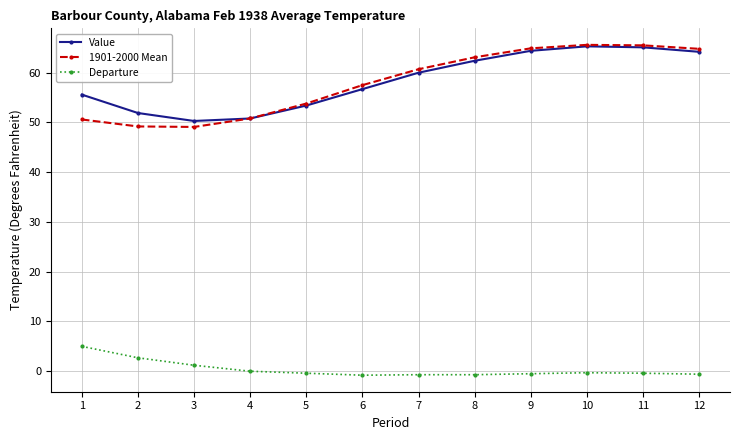

True or false: Departure has more than 0 interior local peaks.

True